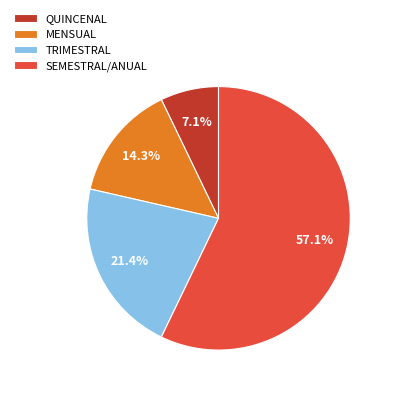

To the nearest percent, what is the difference between the largest and smallest slice percentages?

50%